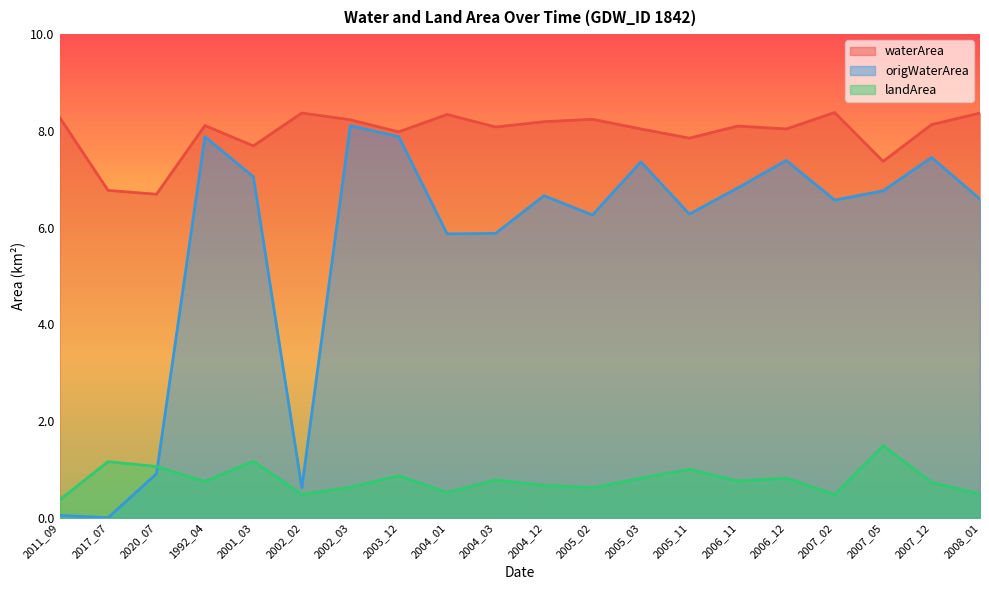

Which series has the largest range (max minus min)?

origWaterArea